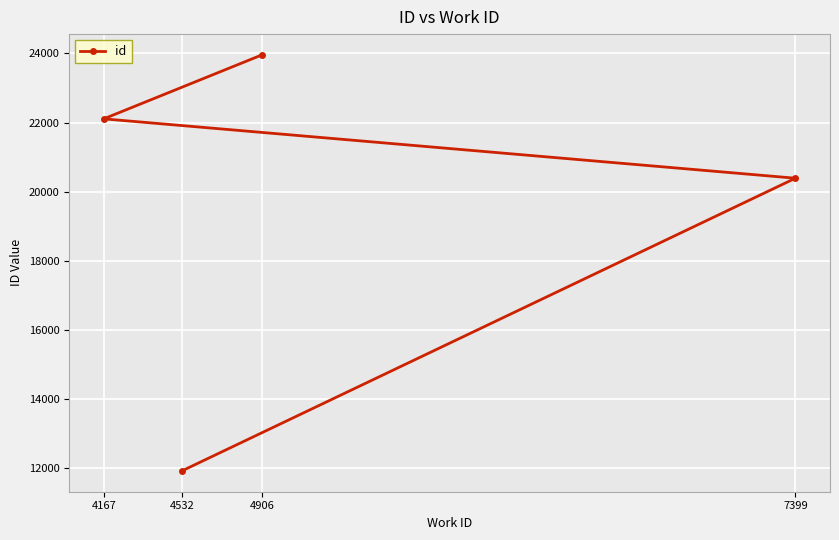

True or false: the data shows 23955 at 4906.

True